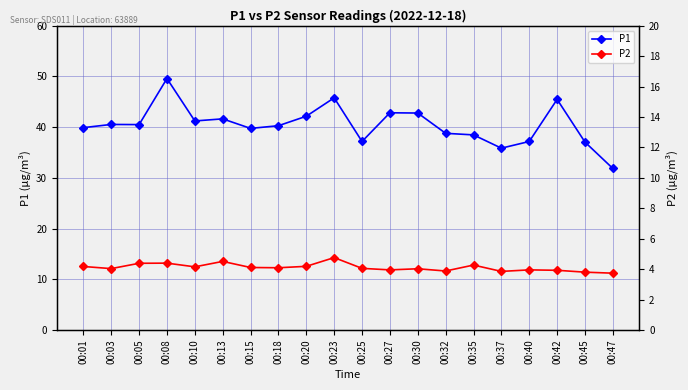

Which has a higher value, 00:15 or 00:30?

00:30